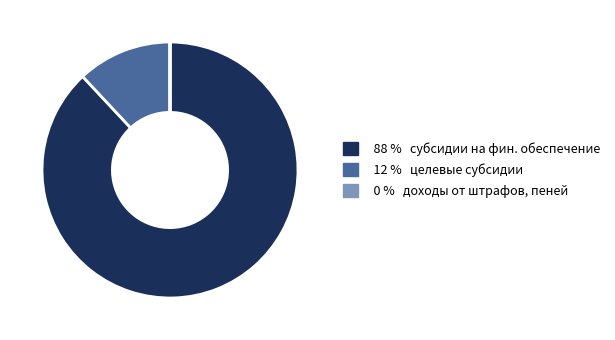

Is it true that 88 % субсидии на фин. обеспечение is 99% of the pie?

False